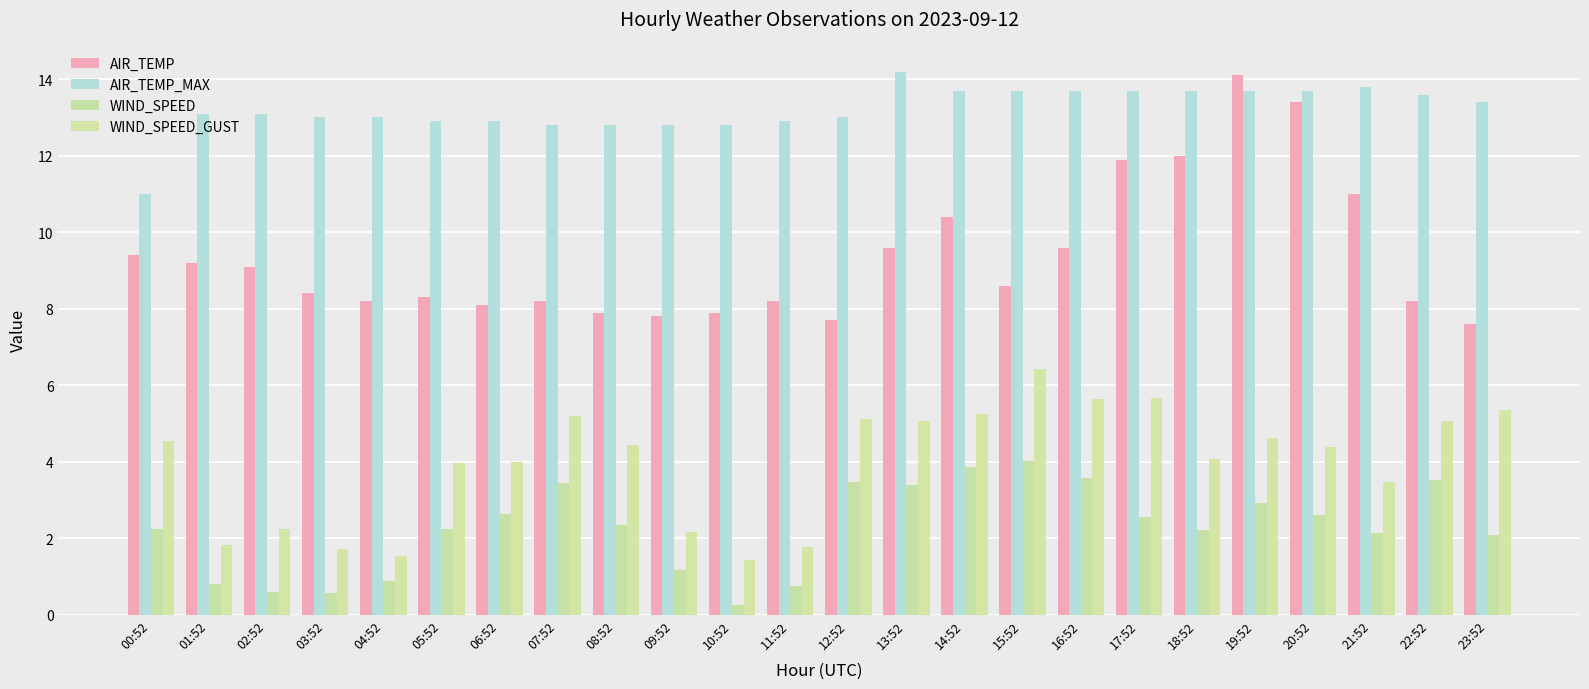

Is it true that WIND_SPEED equals 1.4 at 01:52?

False